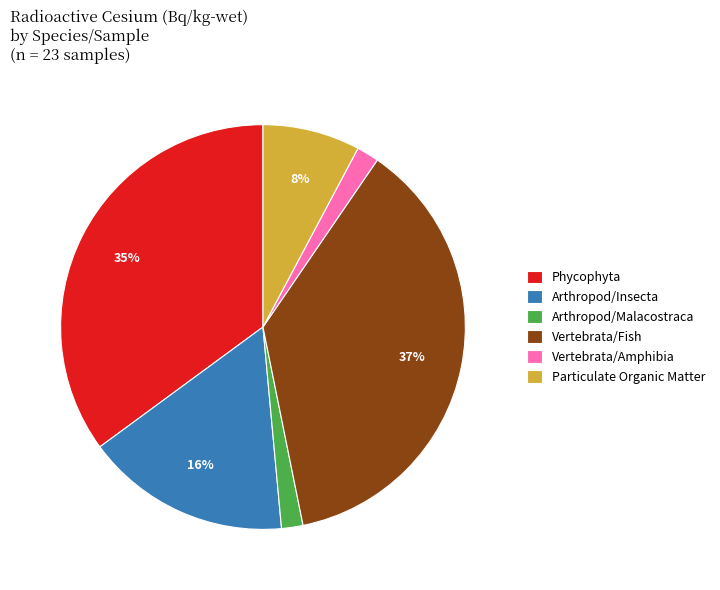

To the nearest percent, what is the average slice percentage?

17%